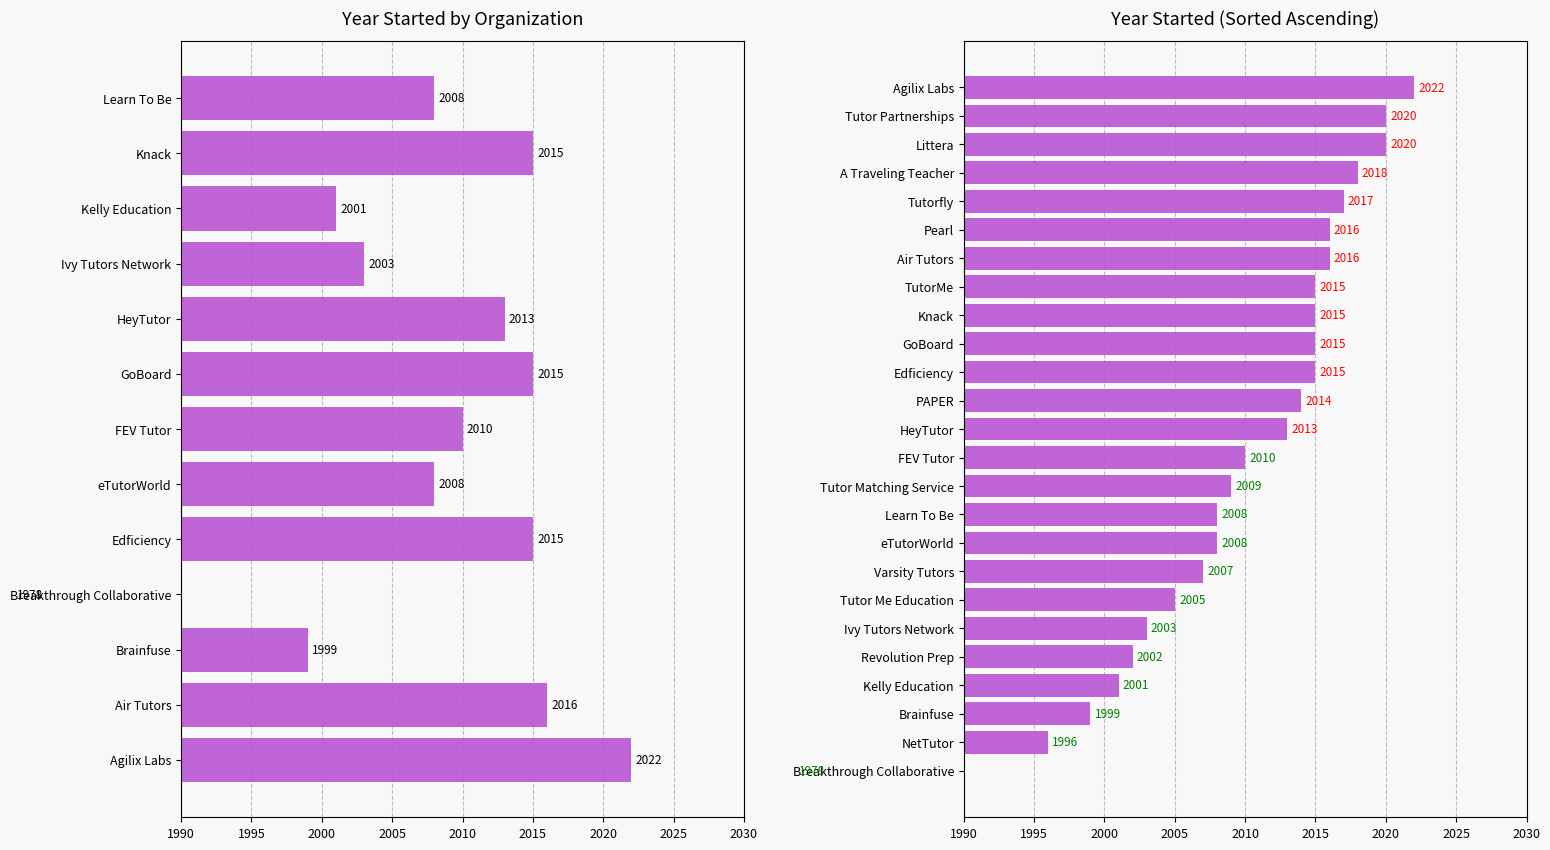

The chart shows a value of 2710 at HeyTutor. True or false?

False